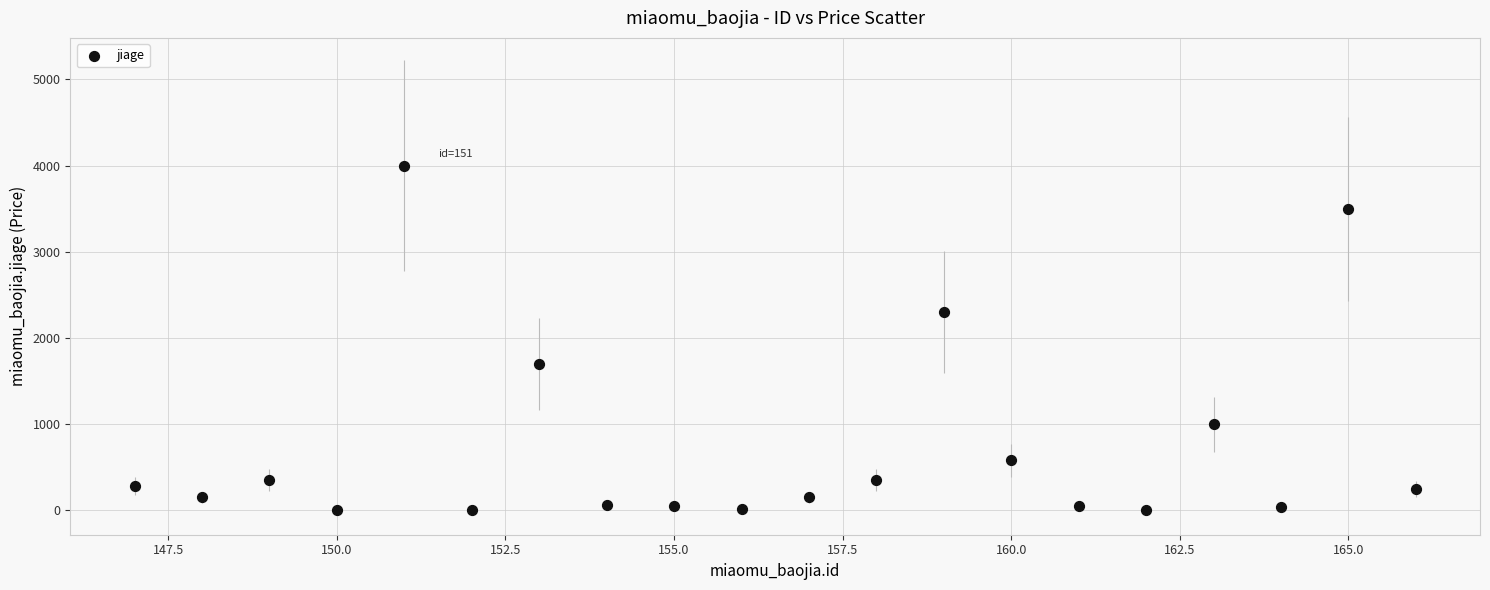

What is the range of X values (max minus min)?

19.0